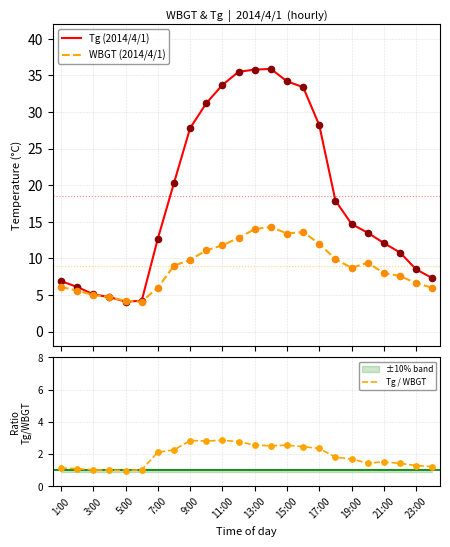

Which series contains the highest Y value?

Tg (2014/4/1)